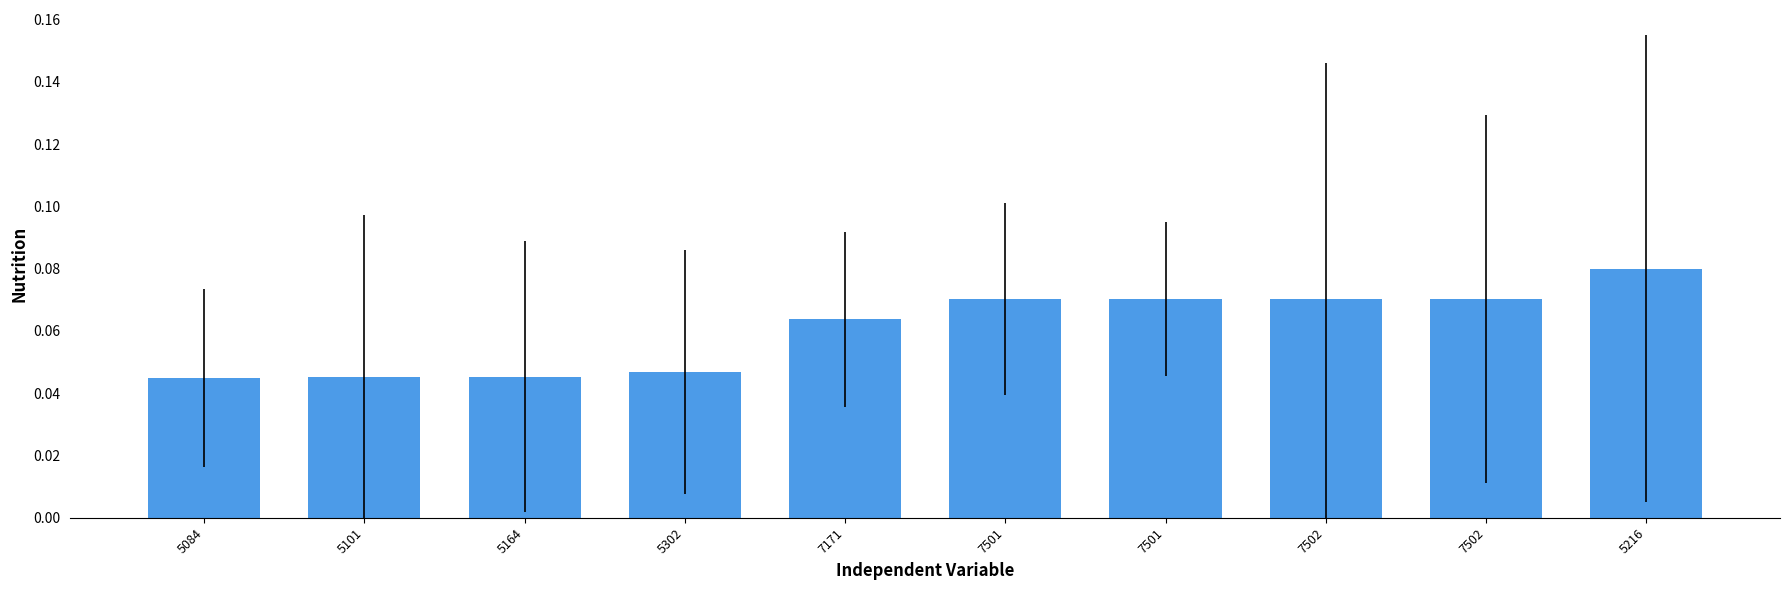

What is the sum of the values at 7501 and 5216?

0.2